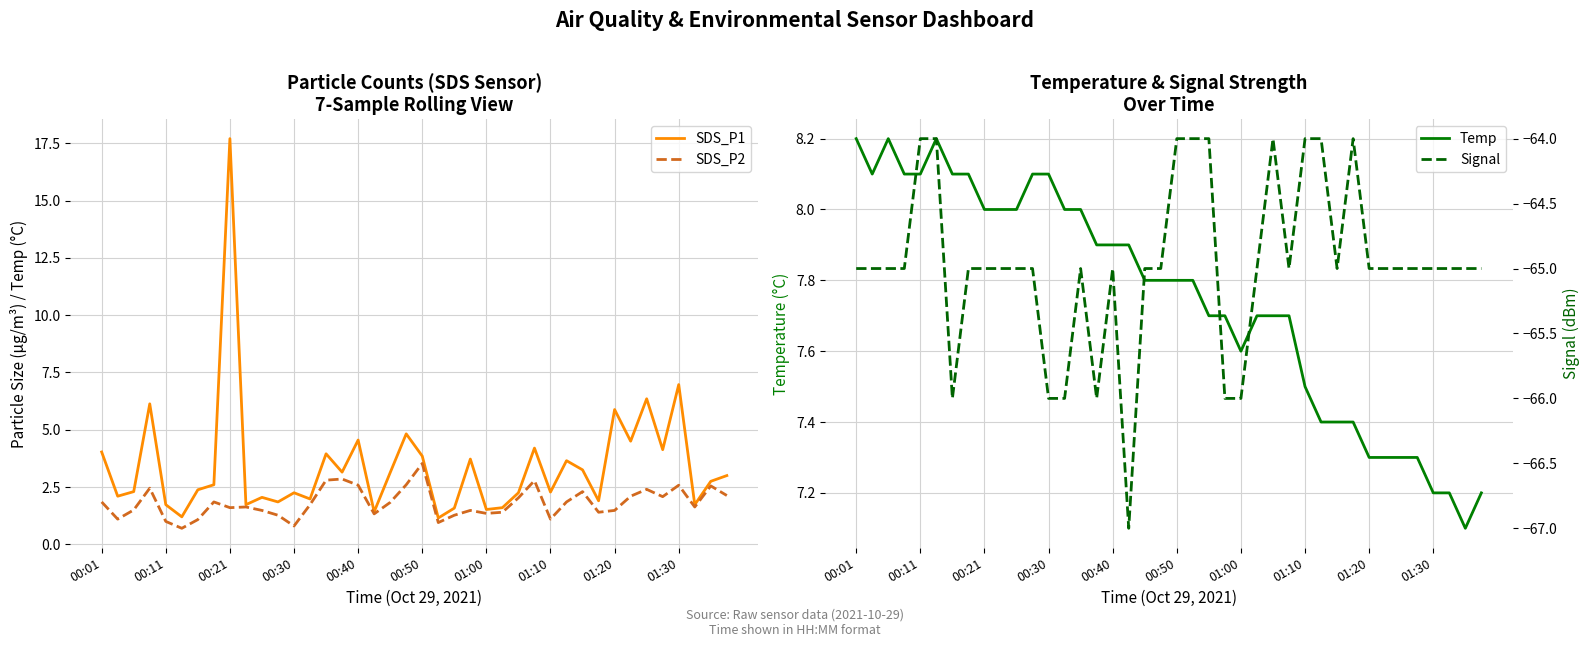

What is the total value across all series at 34?

-49.0